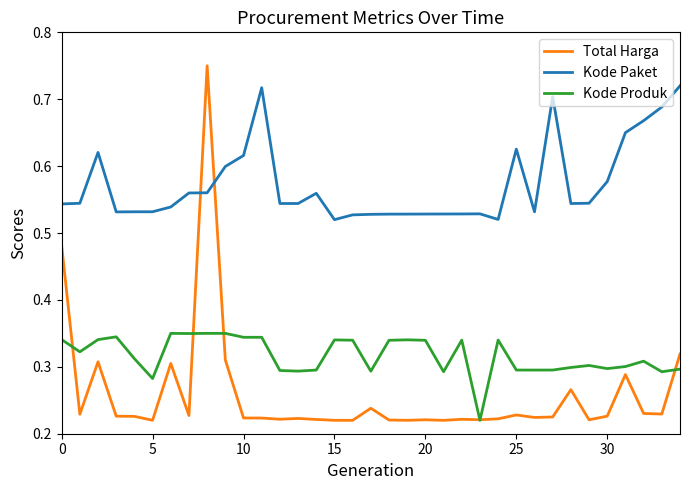

Which series has the largest total across all categories?

Kode Paket